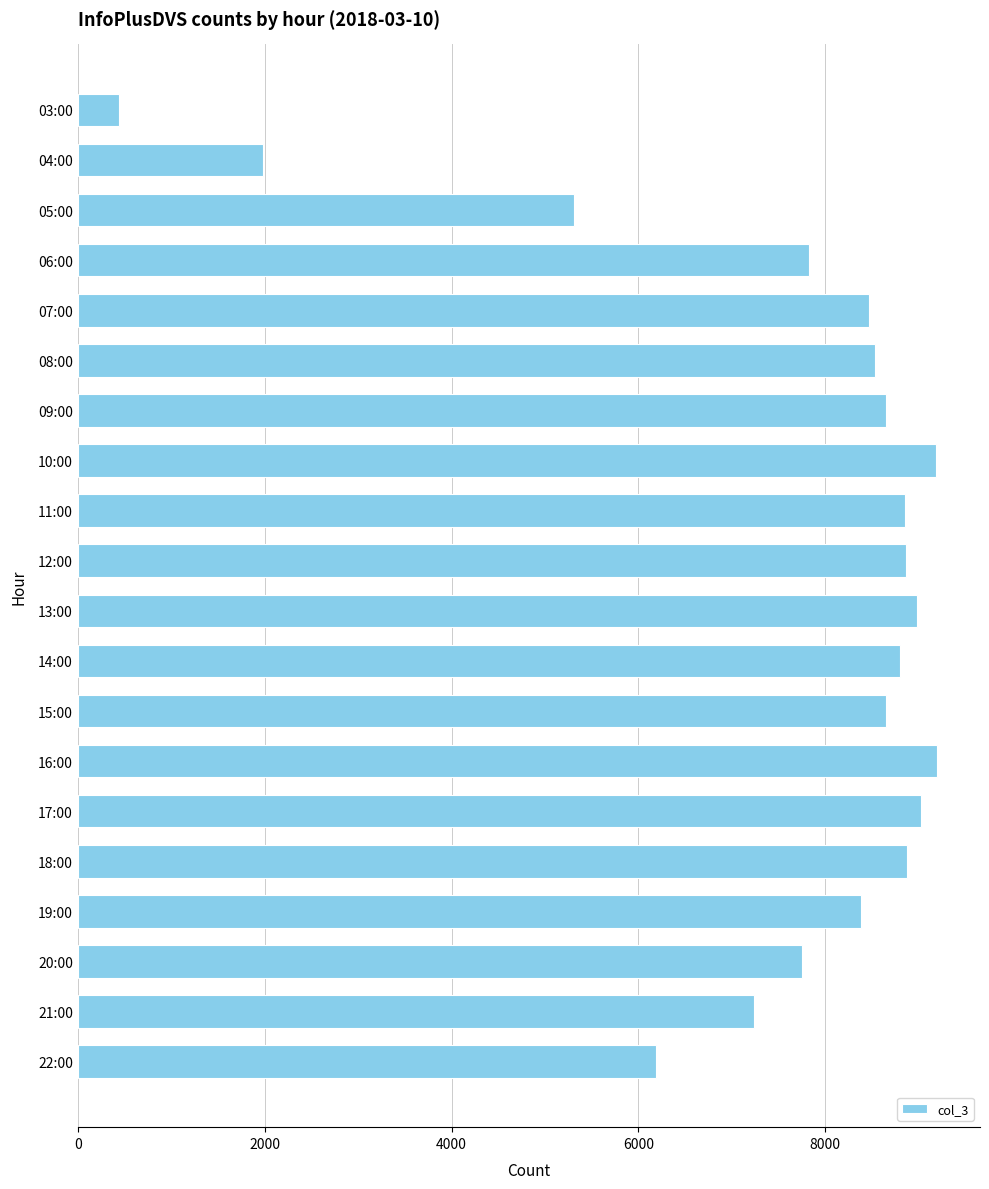

Which category has the lowest value across all series?

03:00